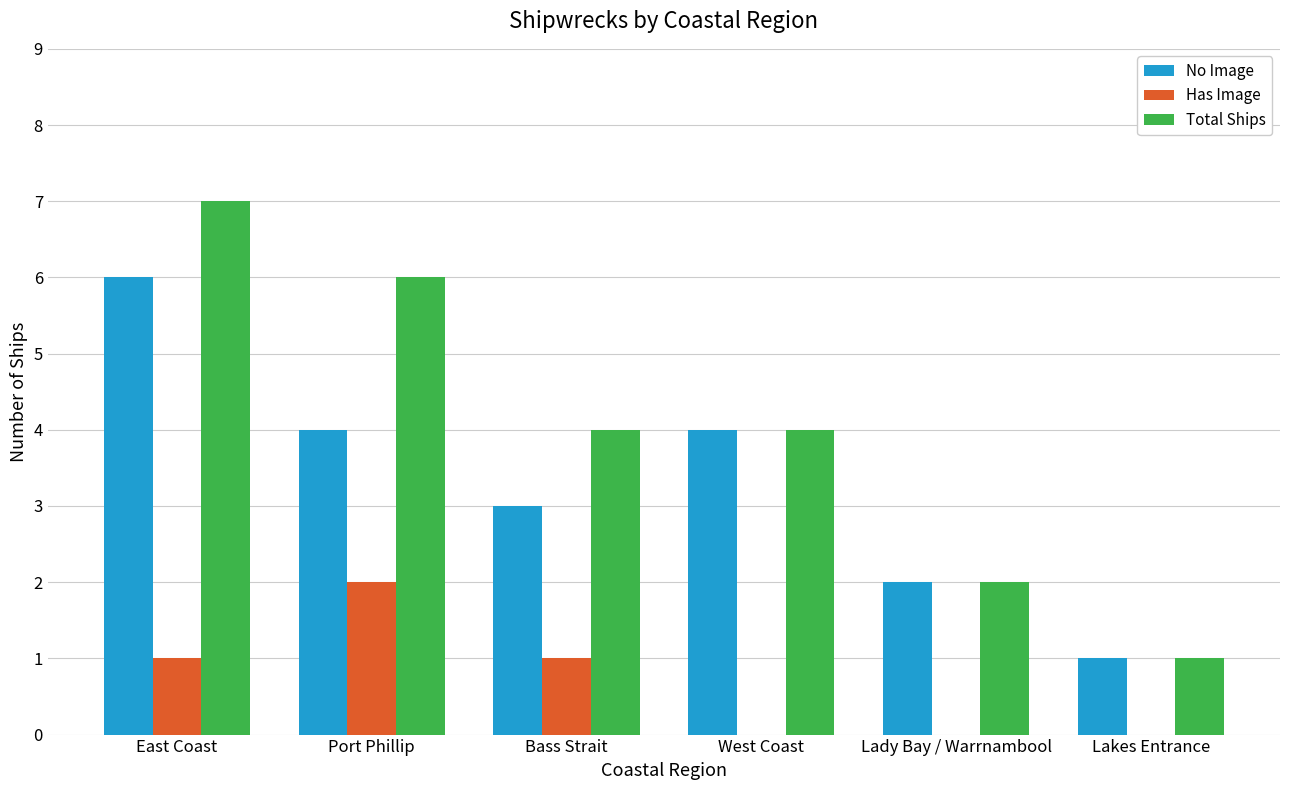

What is the highest value of the No Image series?

6